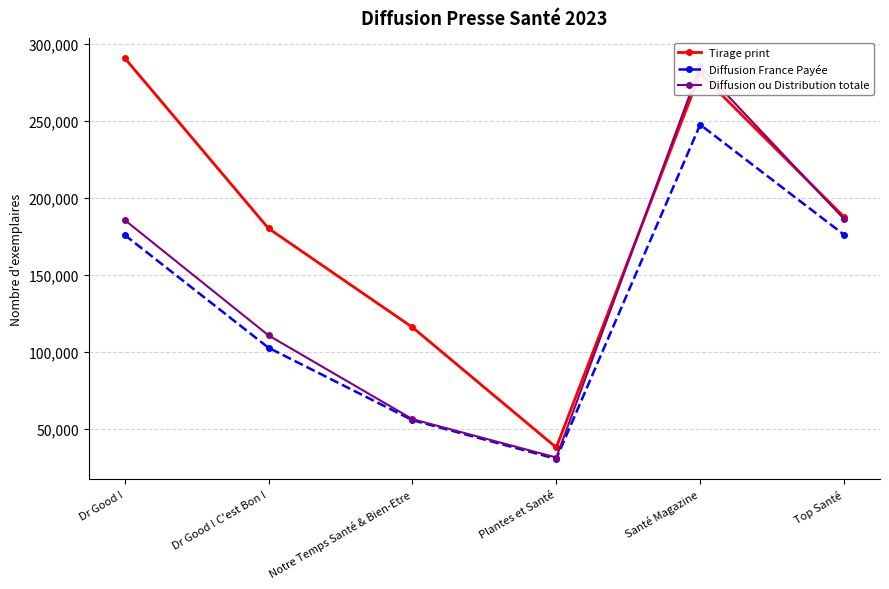

At how many categories does at least one series exceed 139982?

4